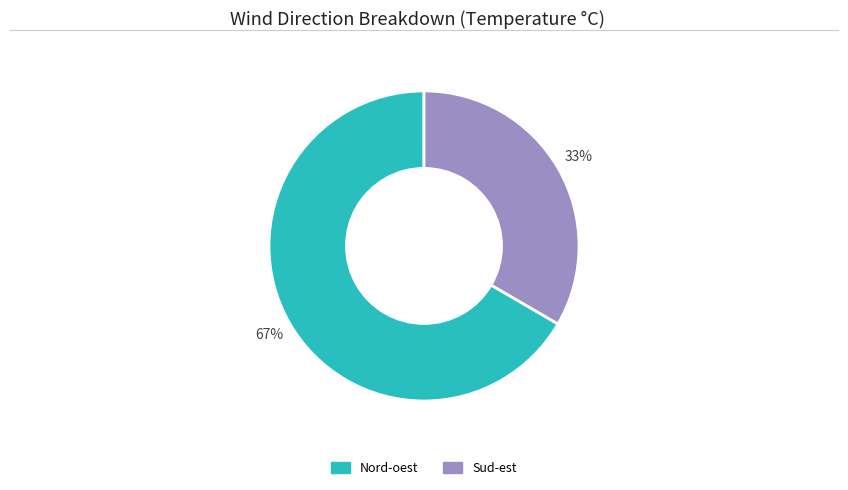

To the nearest percent, what is the average slice percentage?

50%